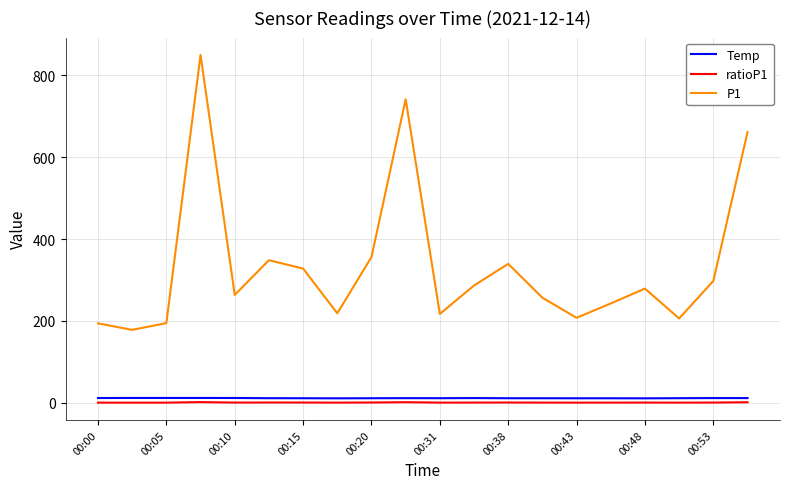

Which series has the widest spread of values?

P1